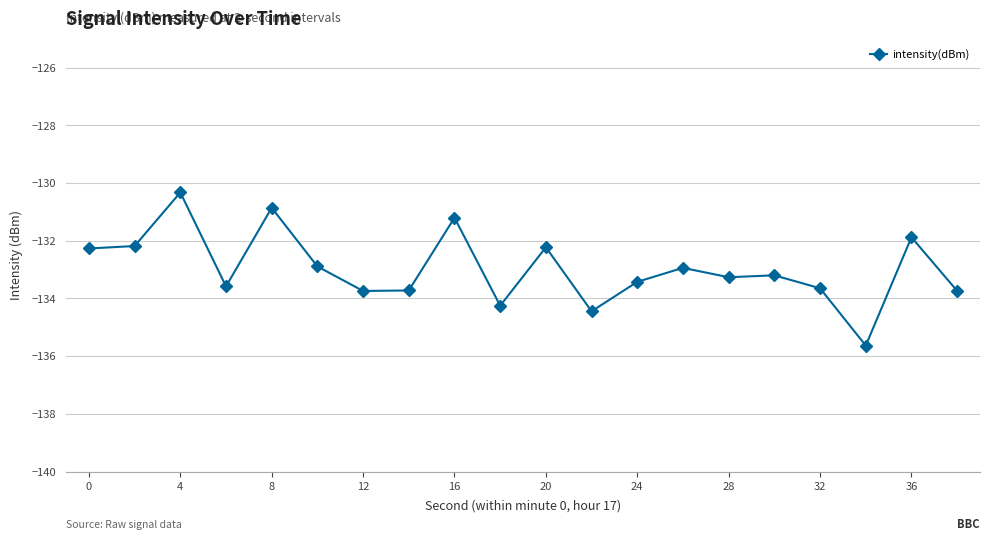

What is the sum of all values?

-2659.4